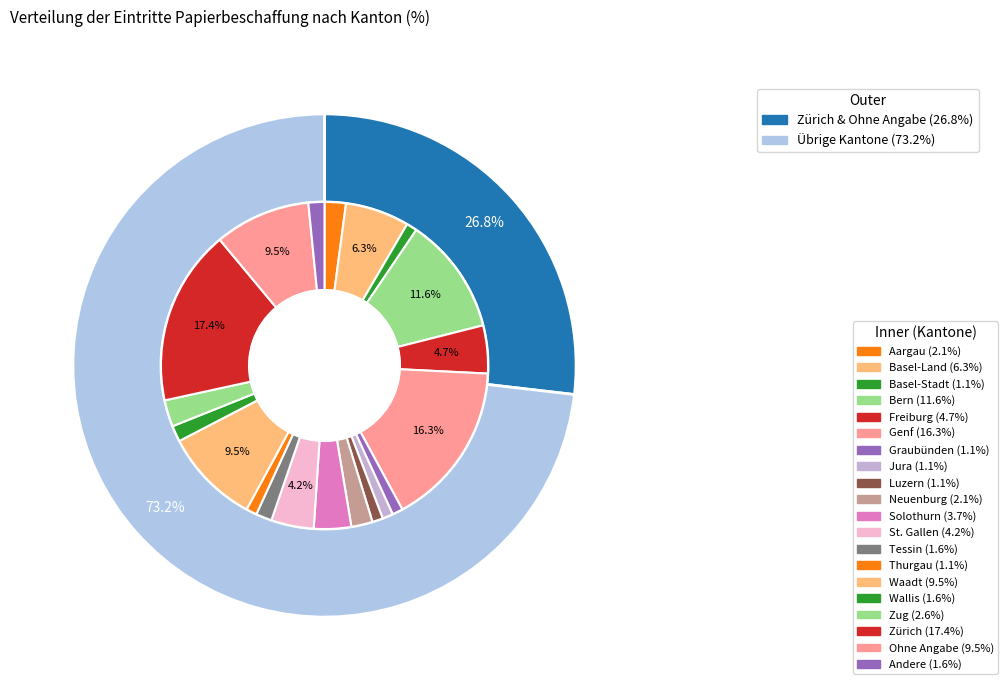

True or false: Zug accounts for 1% of the total.

False